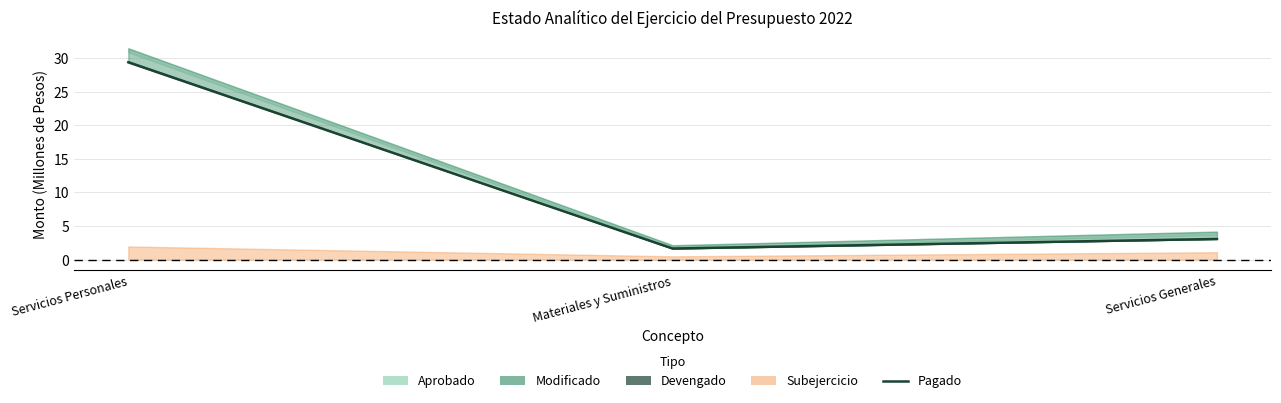

Read the value at Materiales y Suministros.

1.6